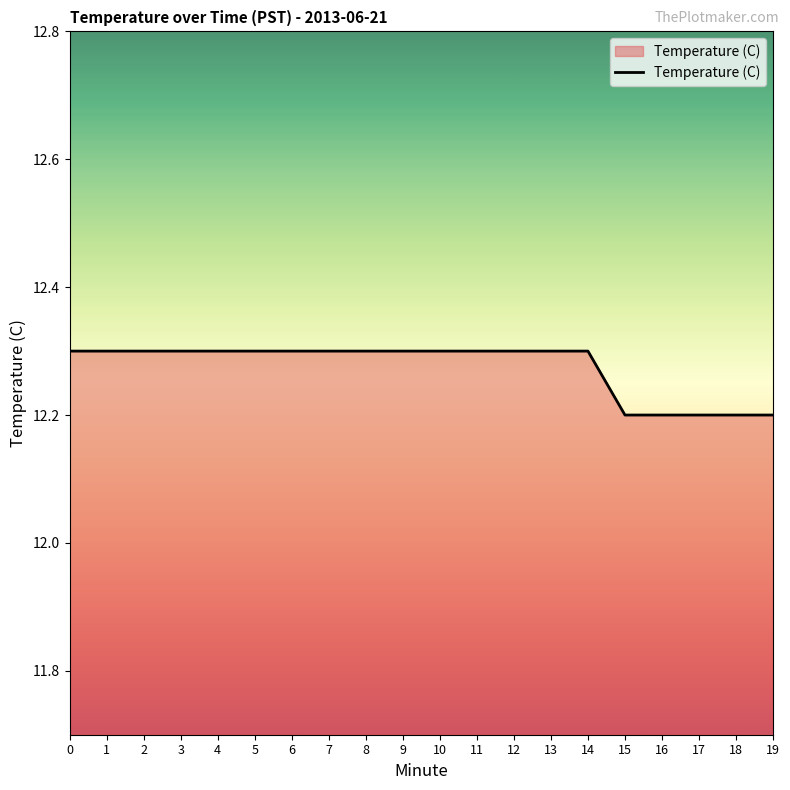

What is the greatest value displayed?

12.3